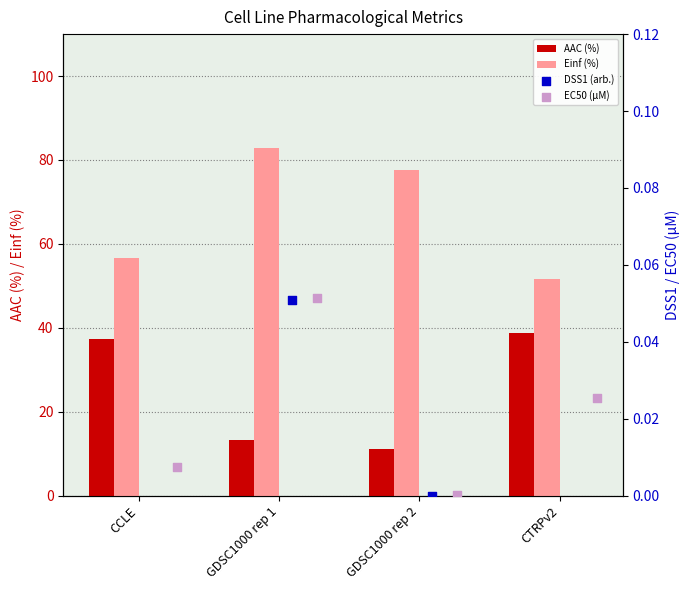

Which series contains the highest Y value?

Einf (%)